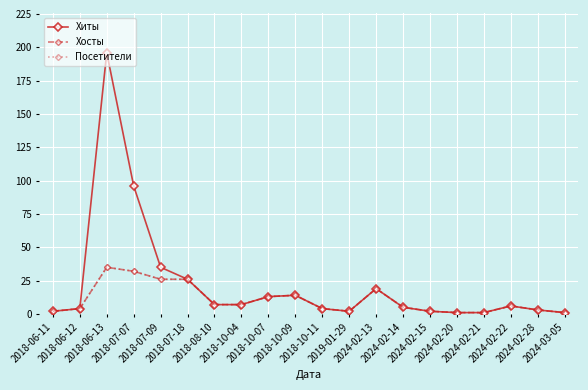

Does the chart have visible grid lines?

Yes